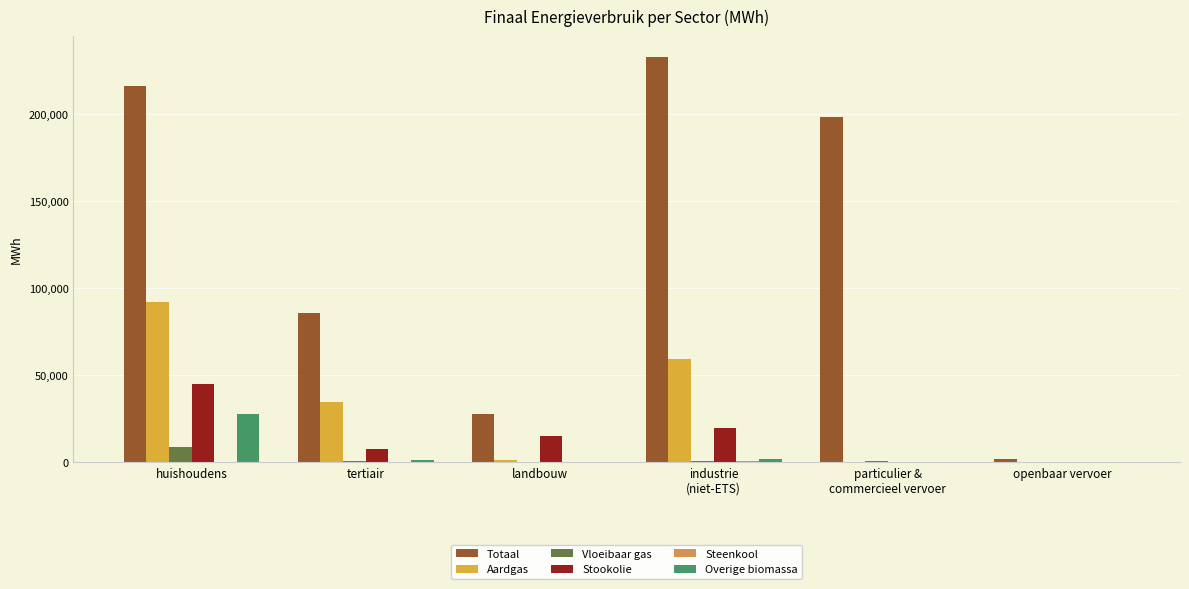

What is the sum of all Vloeibaar gas values?

11427.9